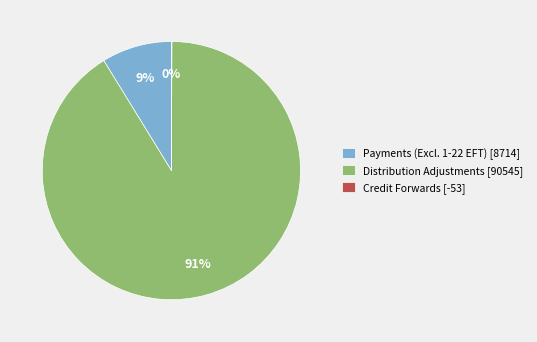

What percentage is the Distribution Adjustments [90545] slice, to the nearest percent?

91%